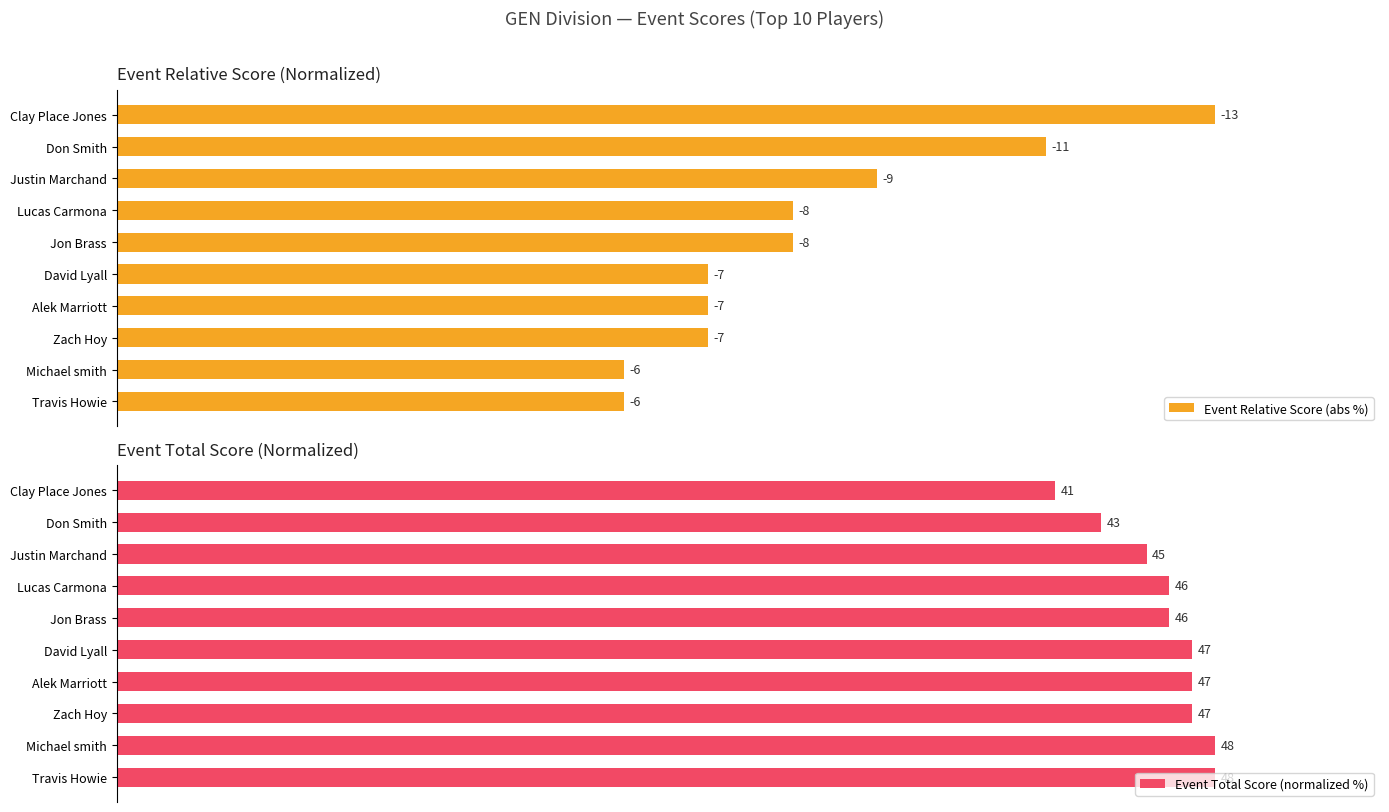

Rank the series by their average value, from lowest to highest.

Event Relative Score (abs %), Event Total Score (normalized %)